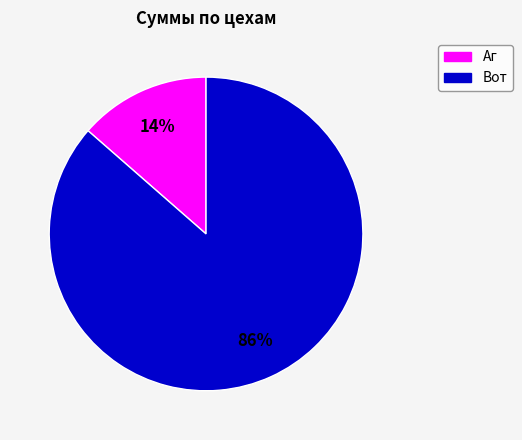

How many segments does this pie chart have?

2